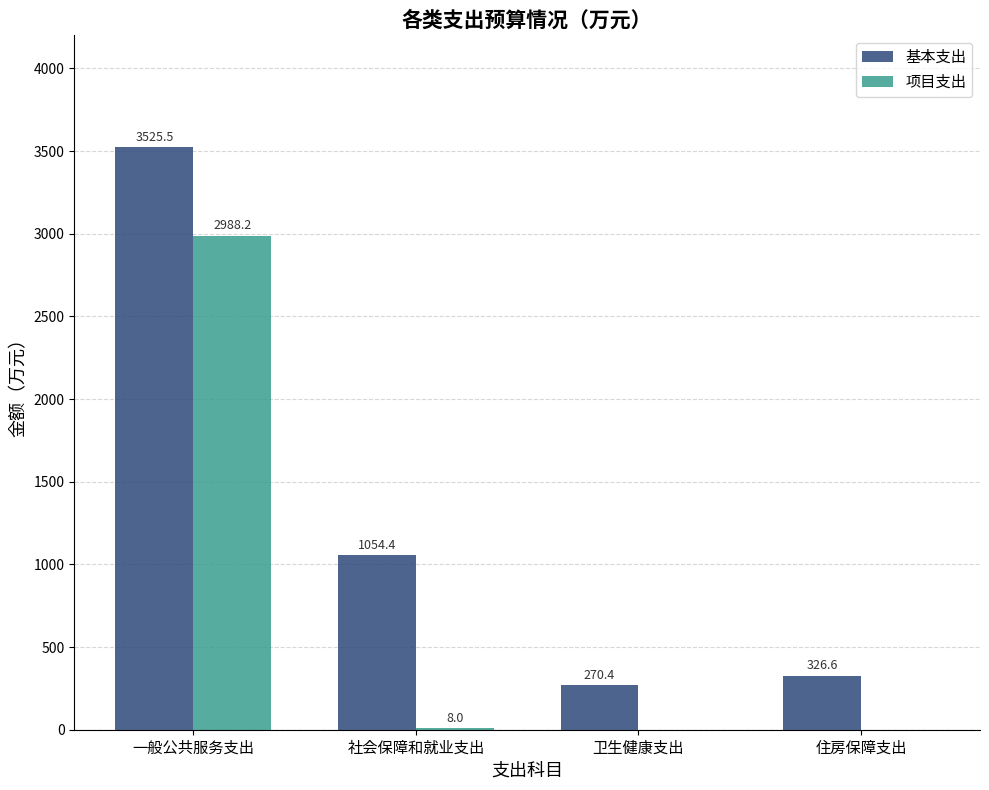

Reading left to right, list all the values displayed in this chart.

基本支出: 一般公共服务支出=3525.5	社会保障和就业支出=1054.4	卫生健康支出=270.4	住房保障支出=326.6
项目支出: 一般公共服务支出=2988.2	社会保障和就业支出=8.0	卫生健康支出=0.0	住房保障支出=0.0